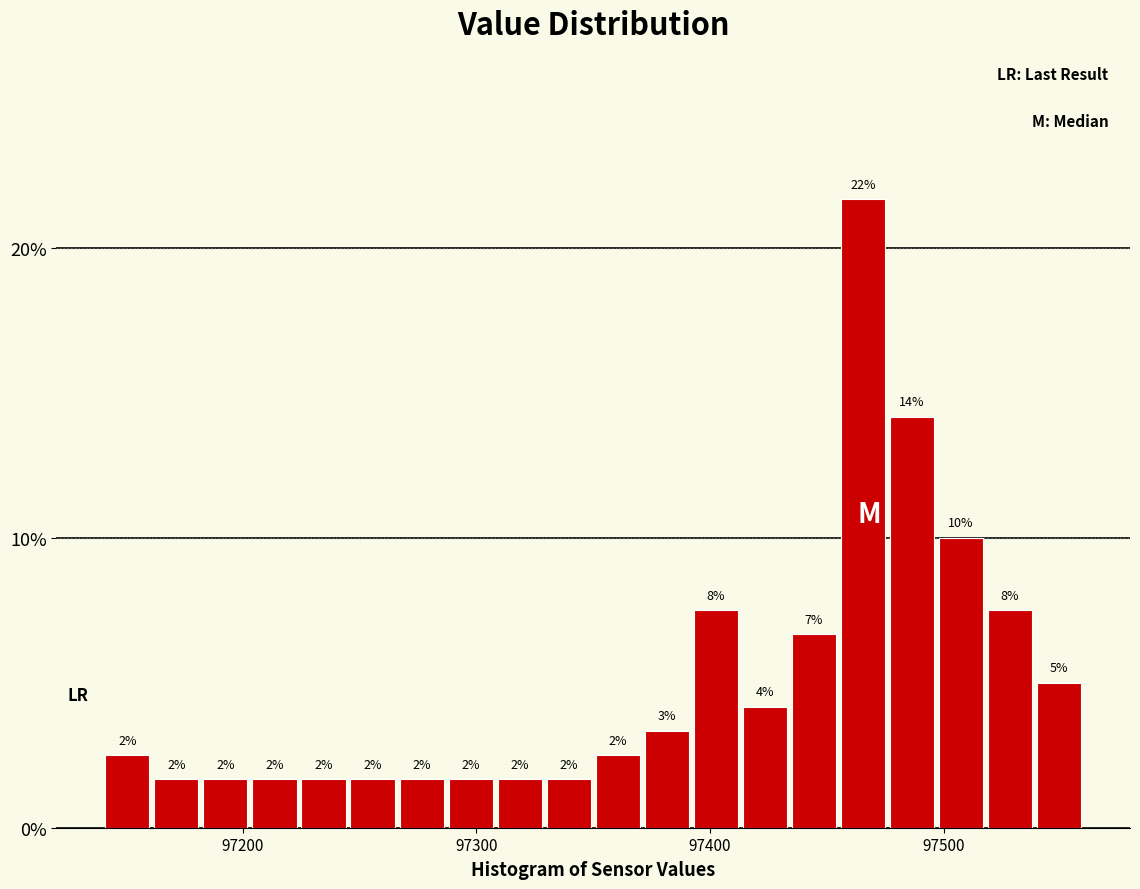

Read against the x-axis, roughly where is the centre of the tallest bar?

97470